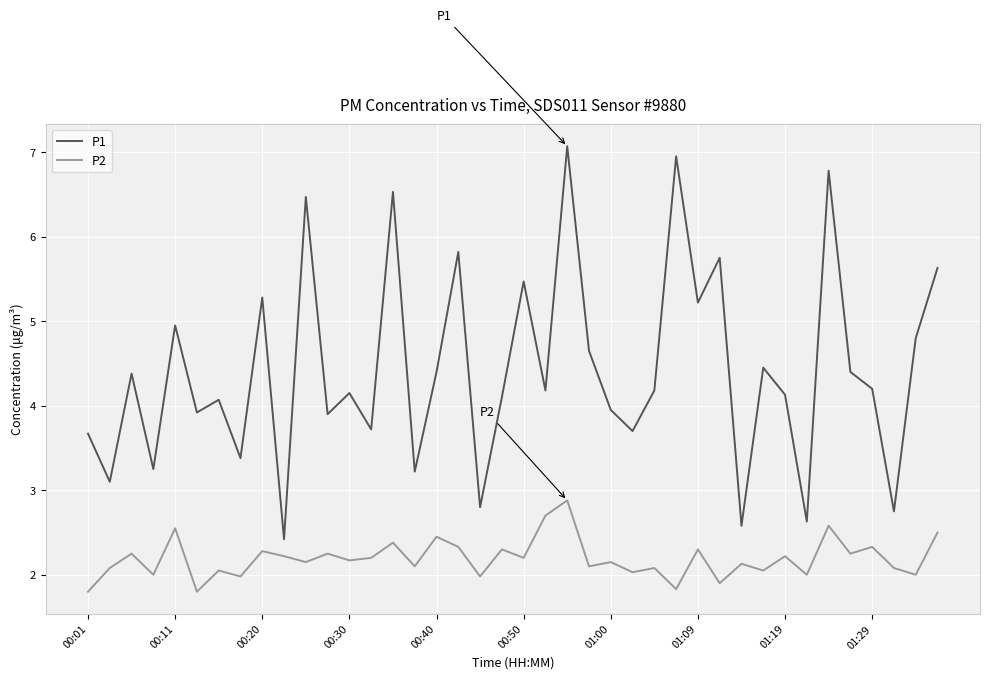

Which series has the largest total across all categories?

P1